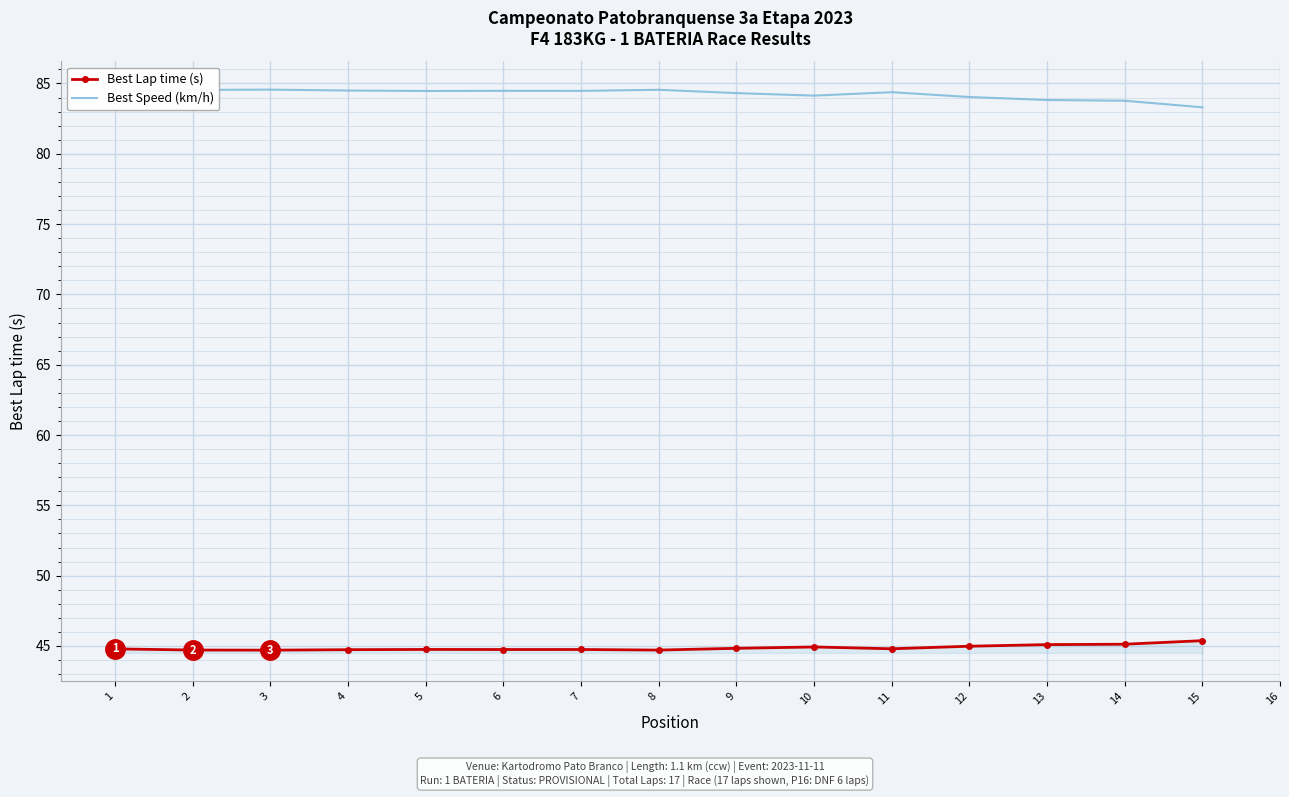

List the series in order of their peak value, lowest first.

Best Lap time (s), Best Speed (km/h)